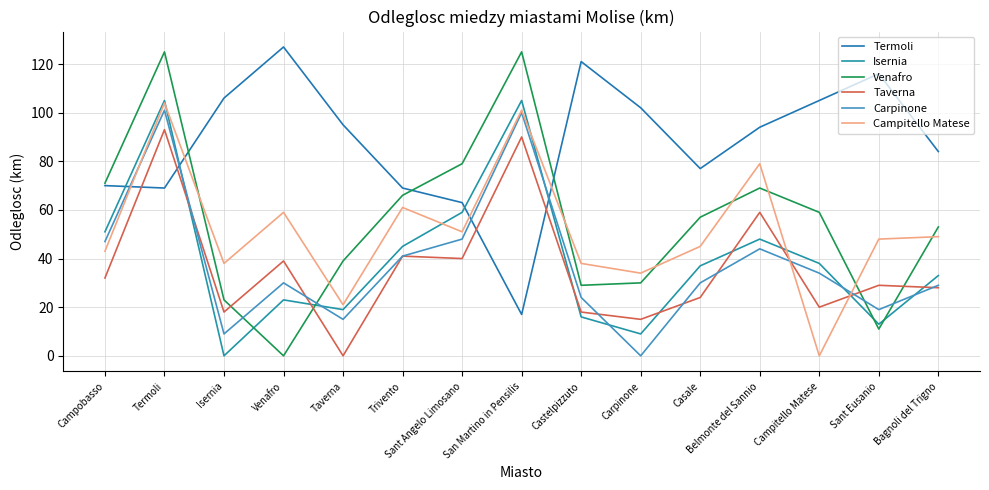

What is the lowest value of the Termoli series?

17